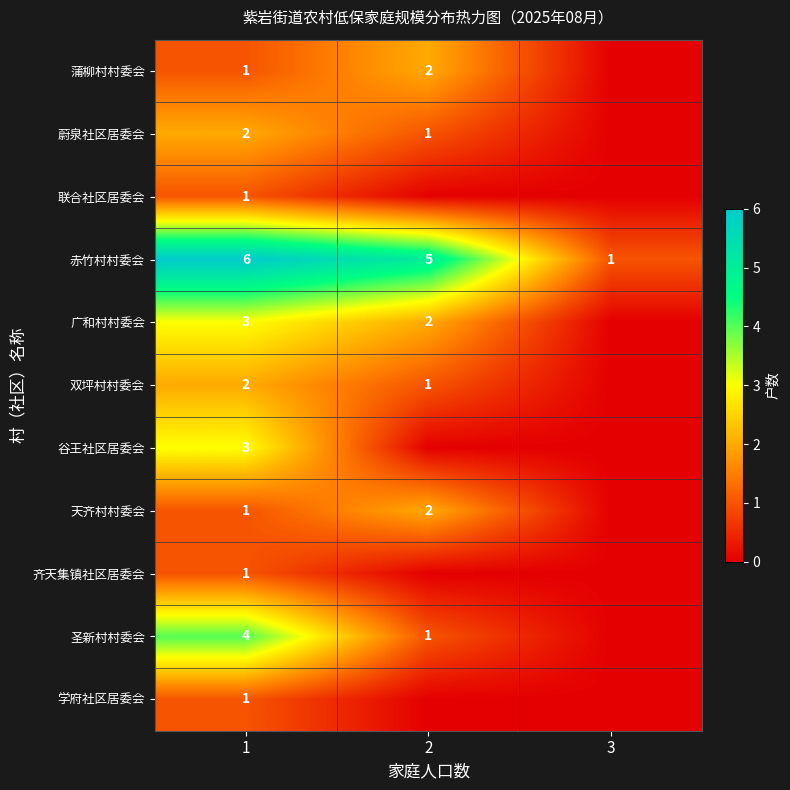

Count the number of data series in this chart.

11